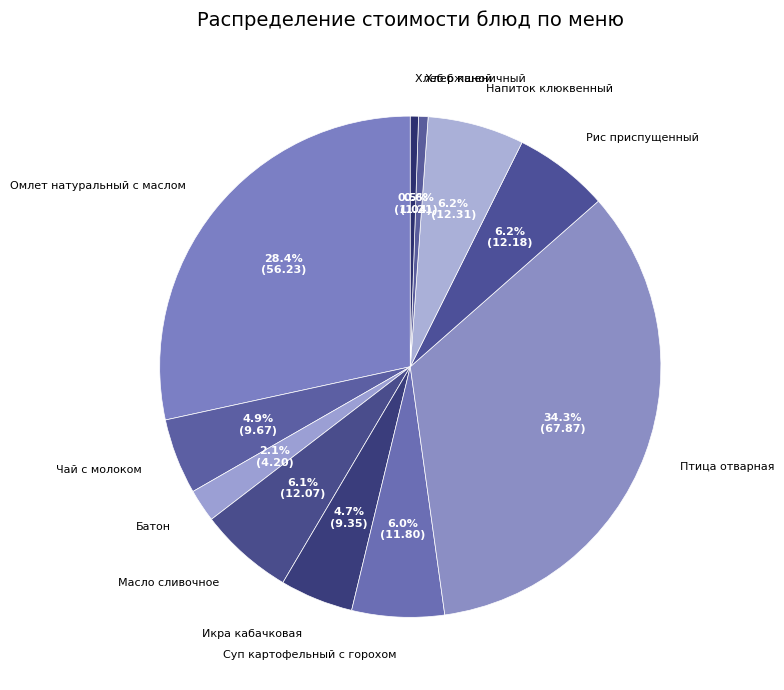

Which category has the biggest portion of the pie?

Птица отварная